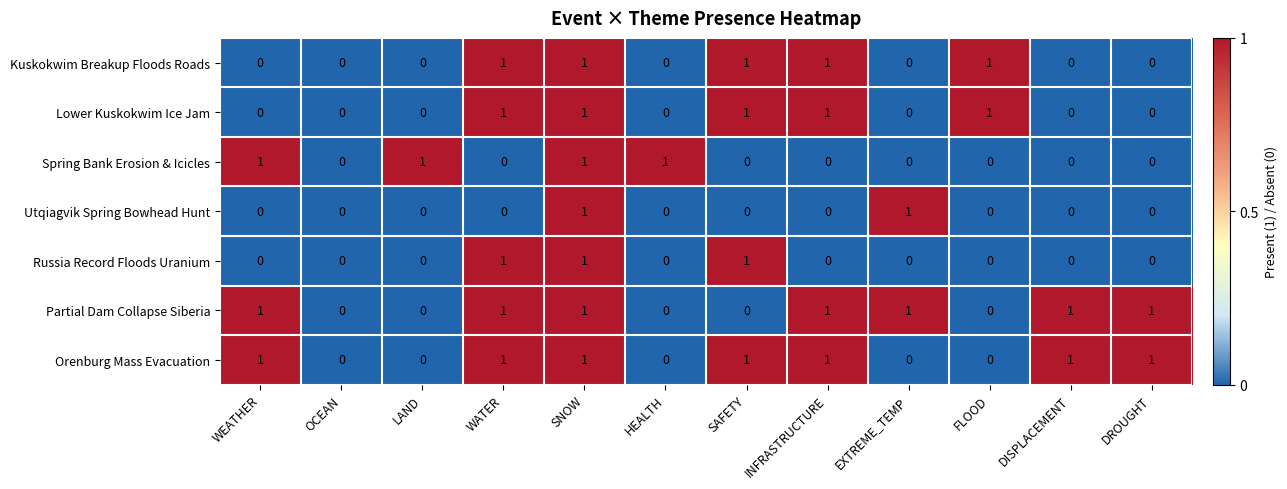

Count the number of data series in this chart.

7